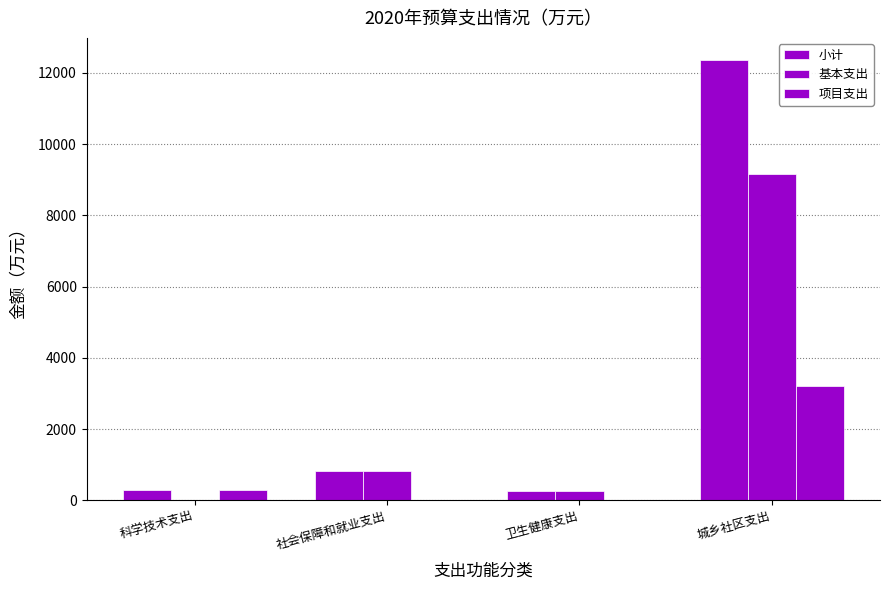

Which has a higher value, 科学技术支出 or 城乡社区支出?

城乡社区支出